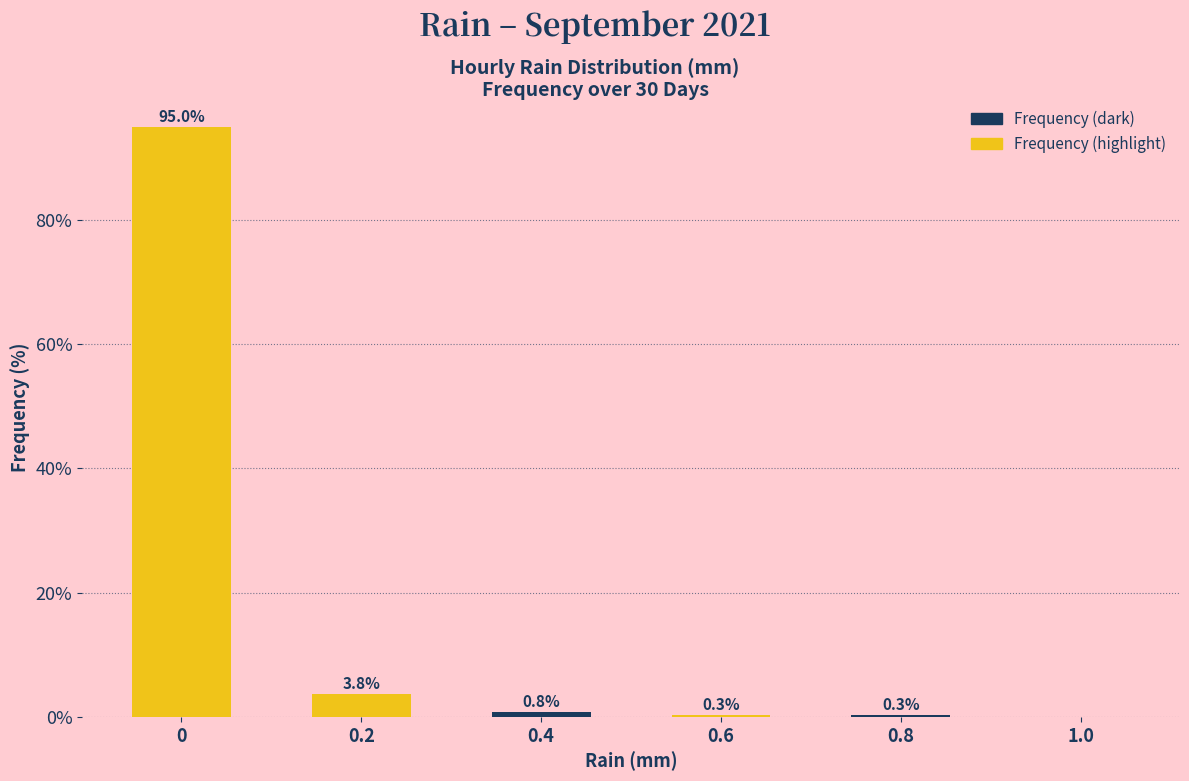

Reading left to right, what are all the values shown in this chart?

0=95.0	0.2=3.8	0.4=0.8	0.6=0.3	0.8=0.3	1.0=0.0